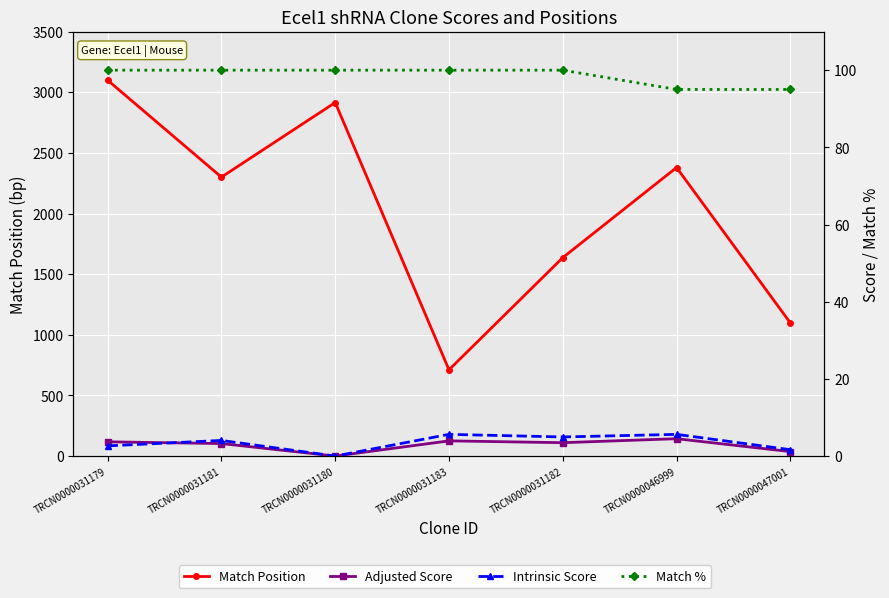

List the labels in order of Adjusted Score value, smallest first.

TRCN0000031180, TRCN0000047001, TRCN0000031181, TRCN0000031182, TRCN0000031179, TRCN0000031183, TRCN0000046999